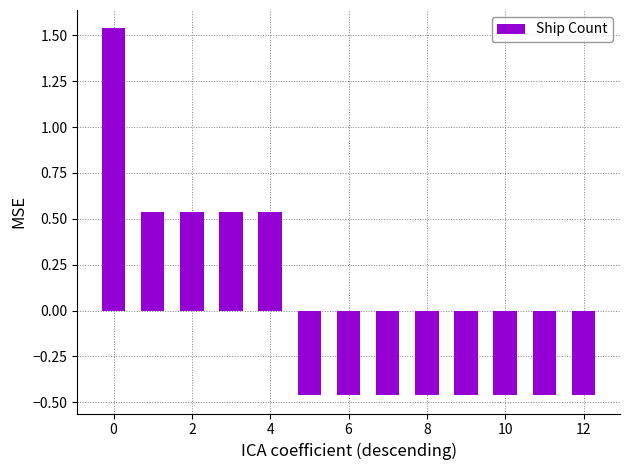

What is the difference between the maximum and minimum values?

2.0